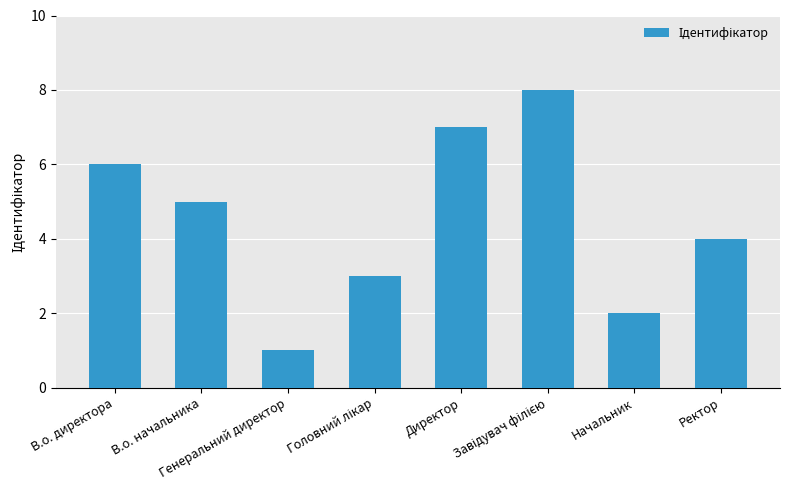

Which label corresponds to the smallest value in the chart?

Генеральний директор